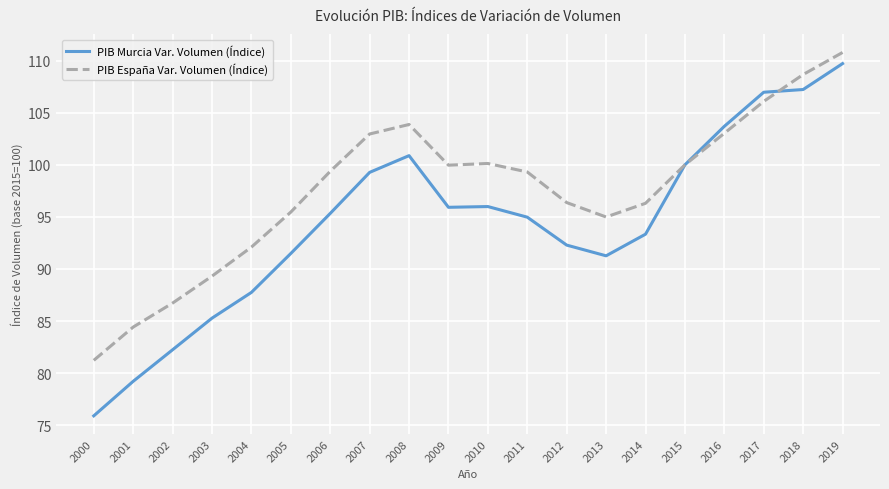

What is the average value of the PIB Murcia Var. Volumen (Índice) series?

94.4